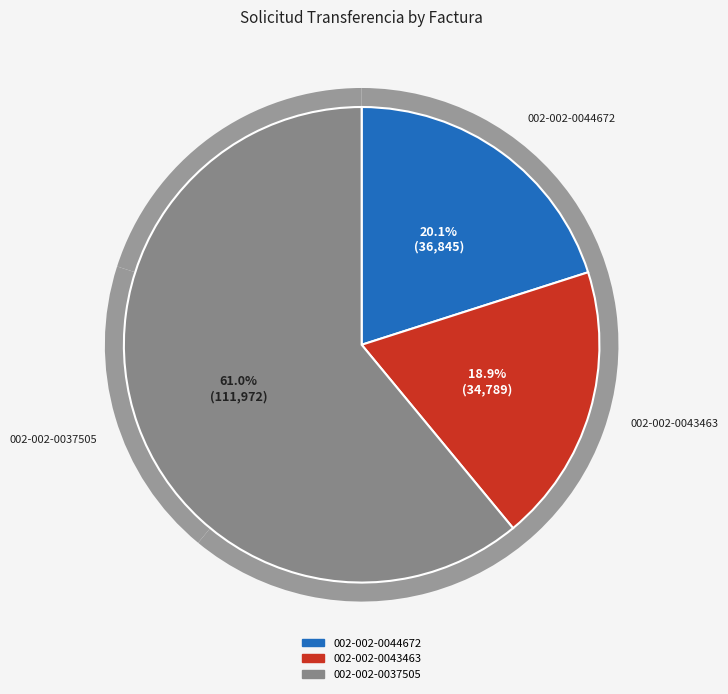

To the nearest percent, what portion does 002-002-0037505 represent?

61%